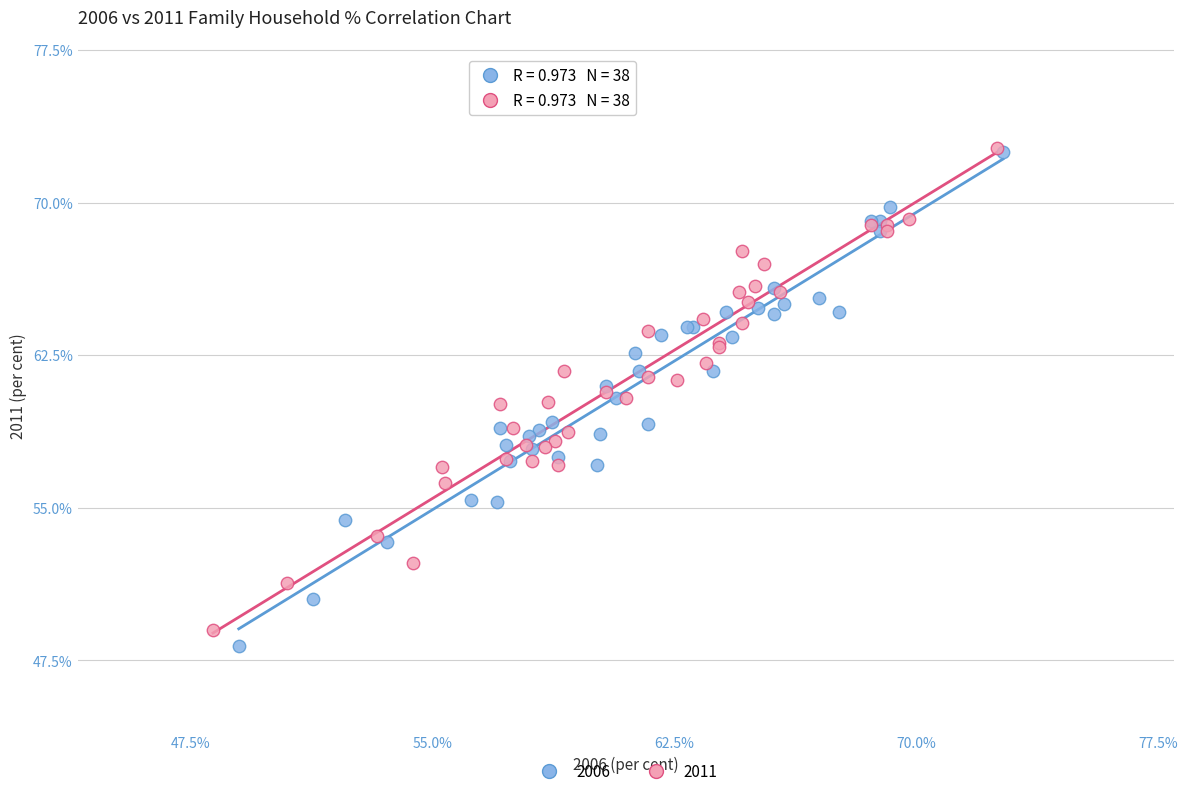

Which series has the largest Y range (max minus min)?

2006